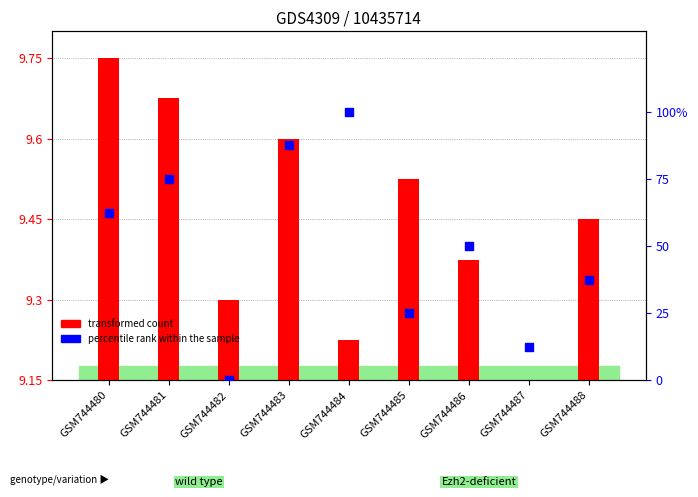

Is the value of transformed count at GSM744488 greater than the value of percentile rank within the sample at GSM744482?

Yes